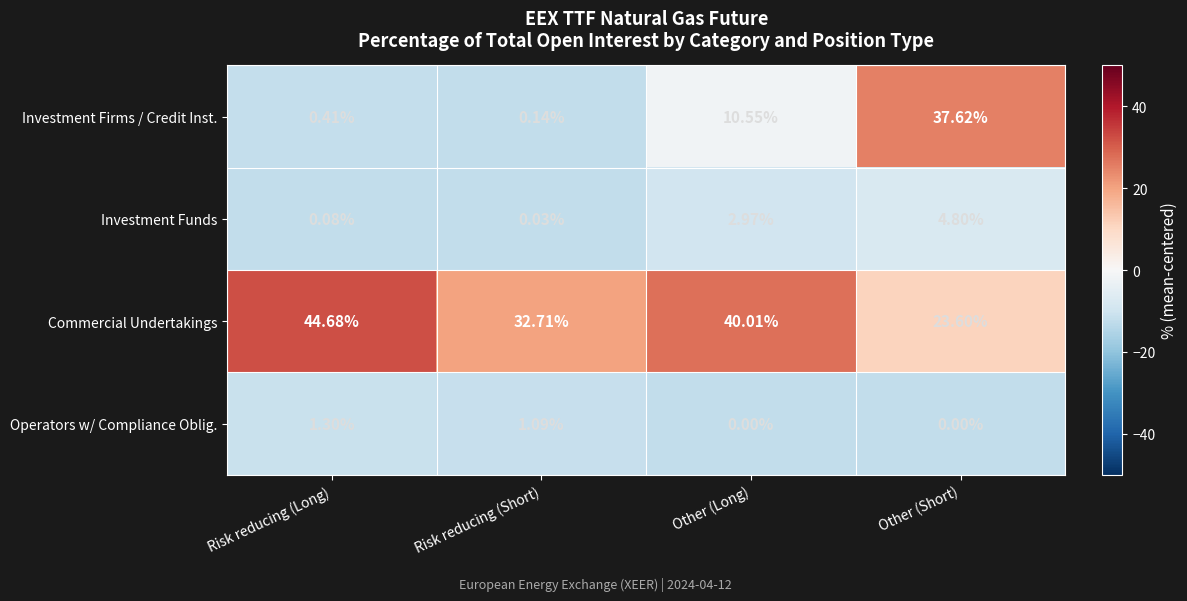

Rank the series by their maximum value, from highest to lowest.

Commercial Undertakings, Investment Firms / Credit Inst., Investment Funds, Operators w/ Compliance Oblig.